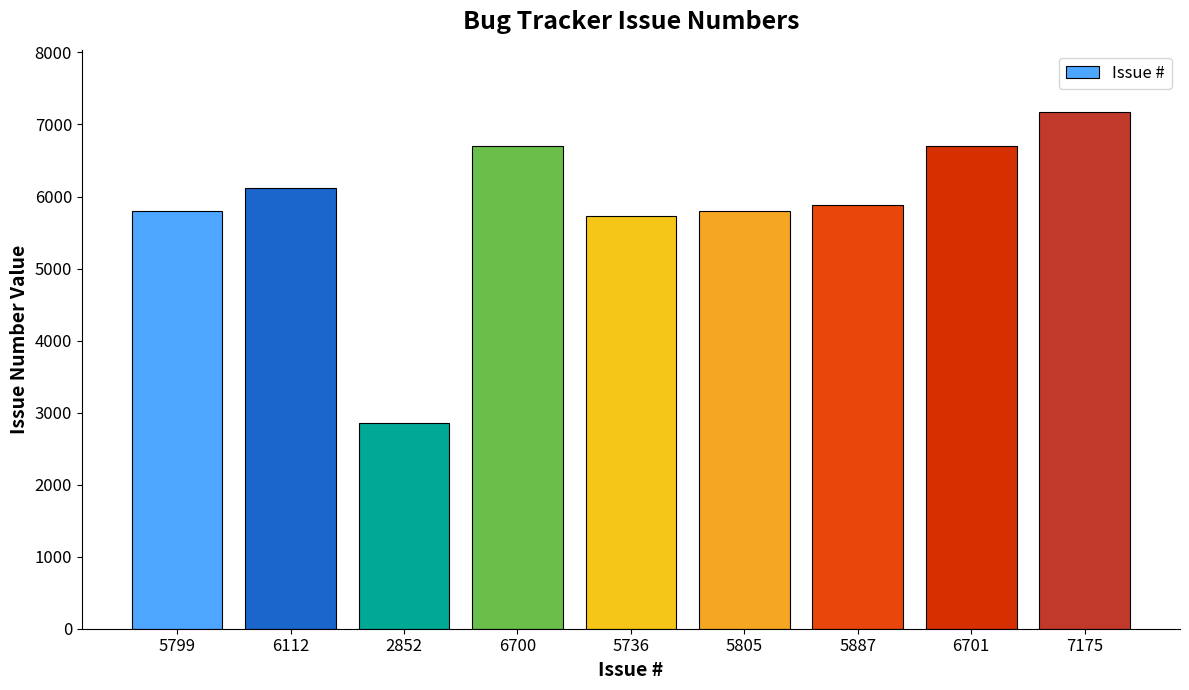

Which label corresponds to the largest value in the chart?

7175